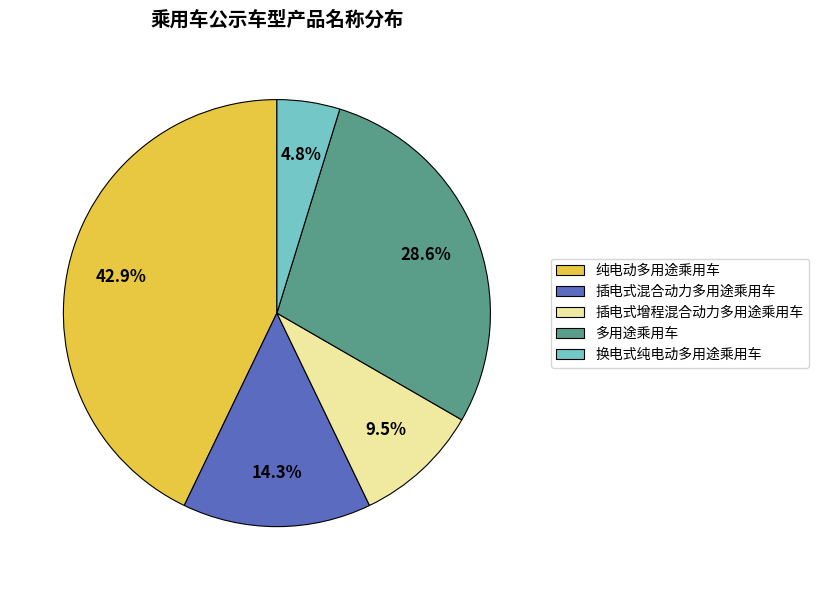

Which slice is the smallest?

换电式纯电动多用途乘用车